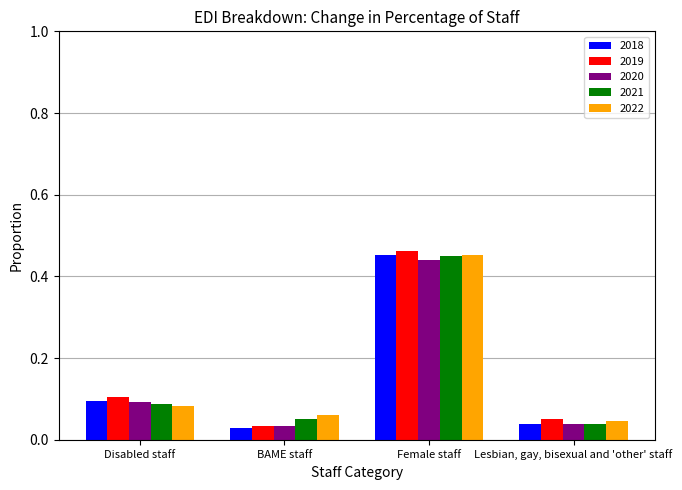

What is the sum of all 2022 values?

0.6